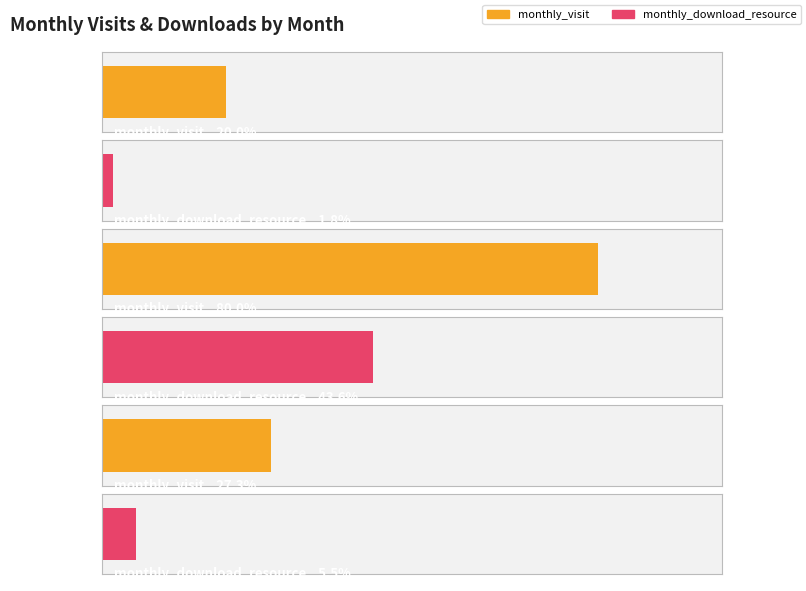

Rank the series by their maximum value, from lowest to highest.

monthly_download_resource, monthly_visit